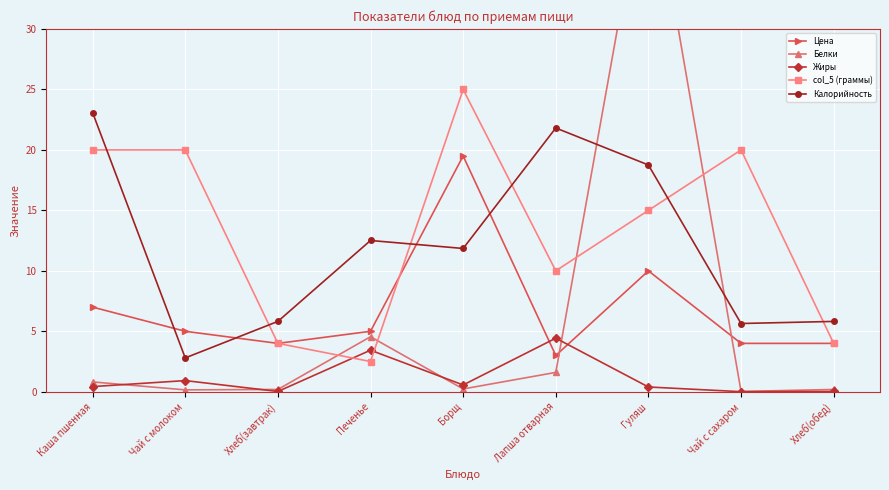

At which category does Белки reach its first local valley?

Чай с молоком